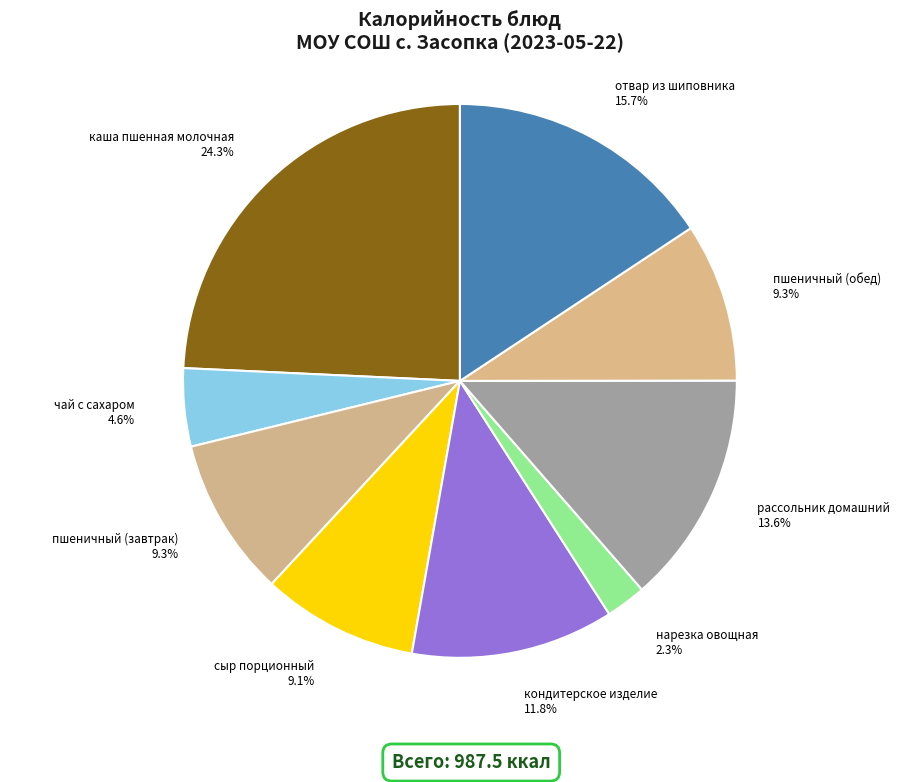

To the nearest percent, what is the average slice percentage?

11%